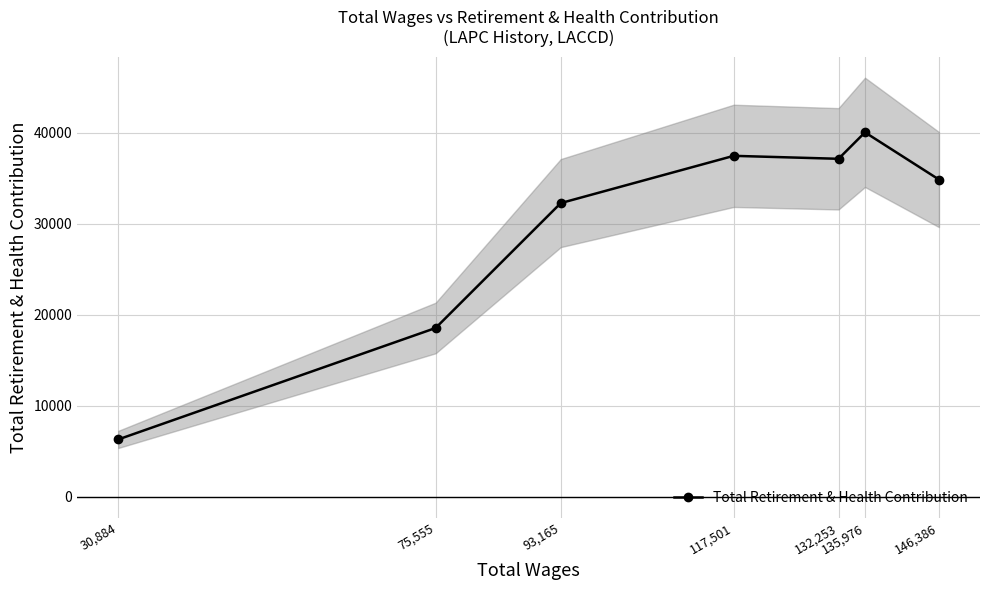

What is the change in value from 146,386 to 132,253?

+2282